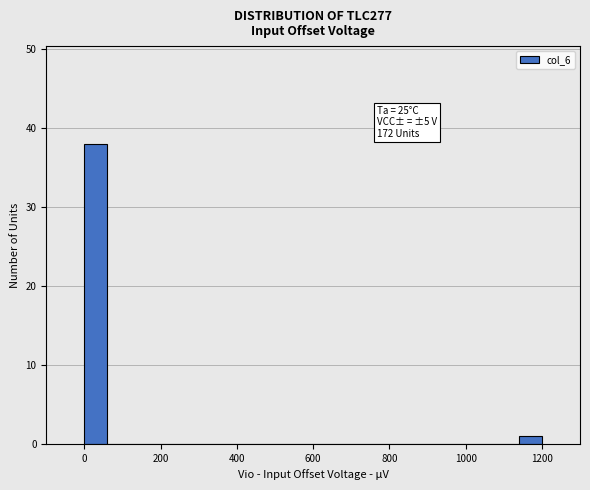

Around what value on the x-axis is the tallest bar? Give the approximate position of its centre, as read against the axis.

40